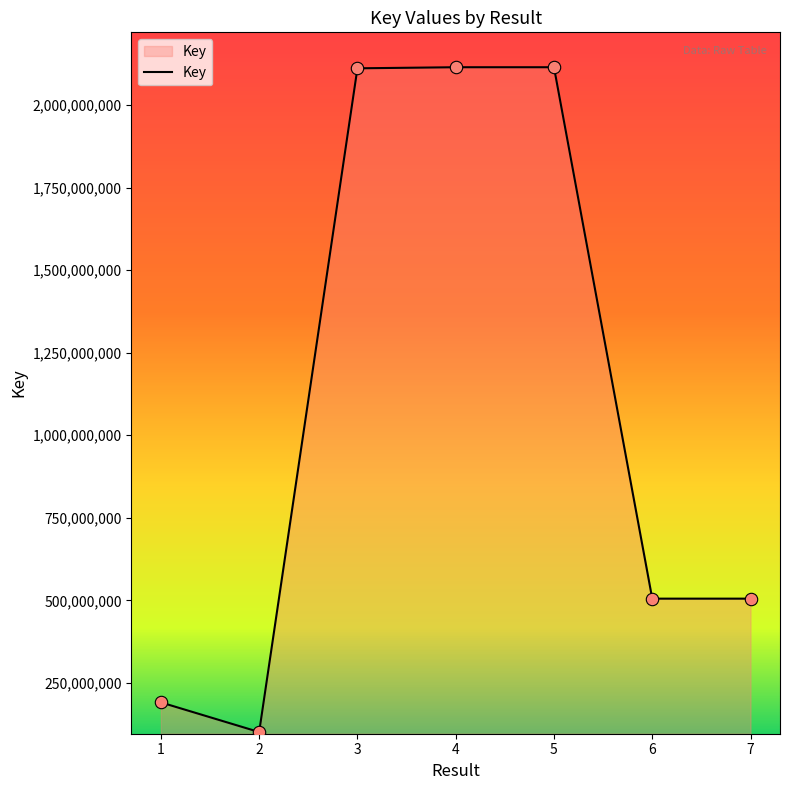

Between 5 and 6, which is larger?

5